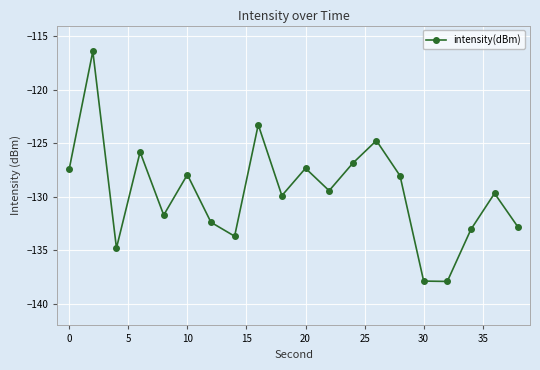

True or false: there are more than 1 points higher than both neighbors.

True